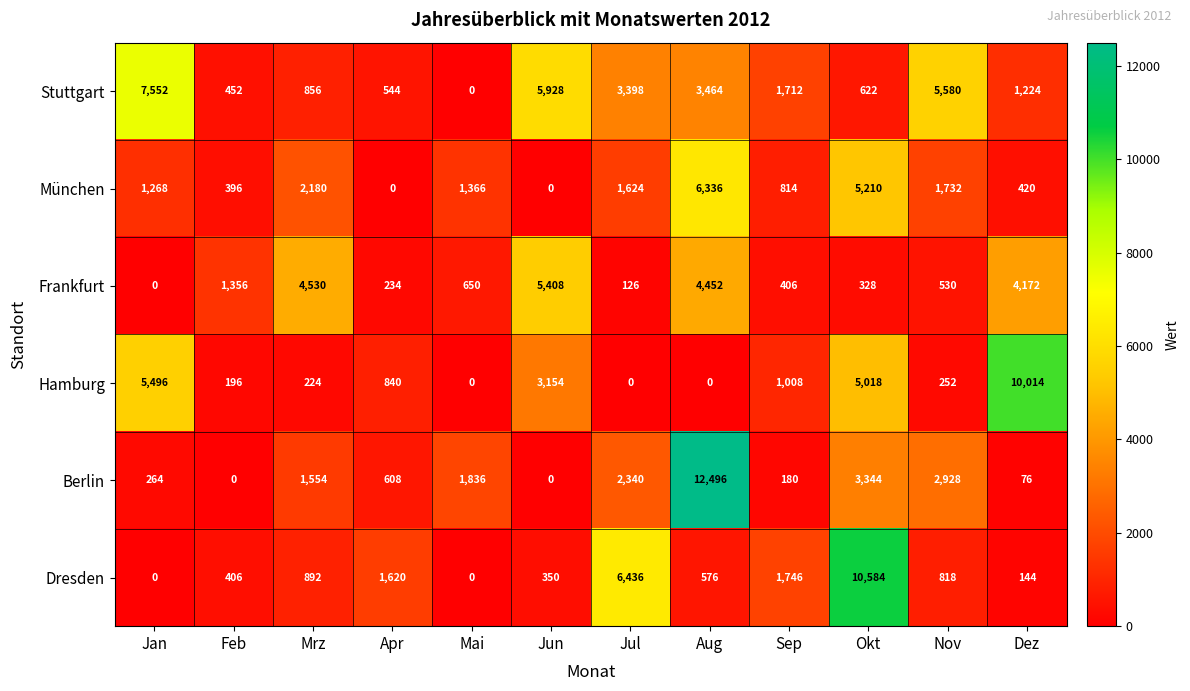

Which category has the lowest value in the Frankfurt series?

Jan